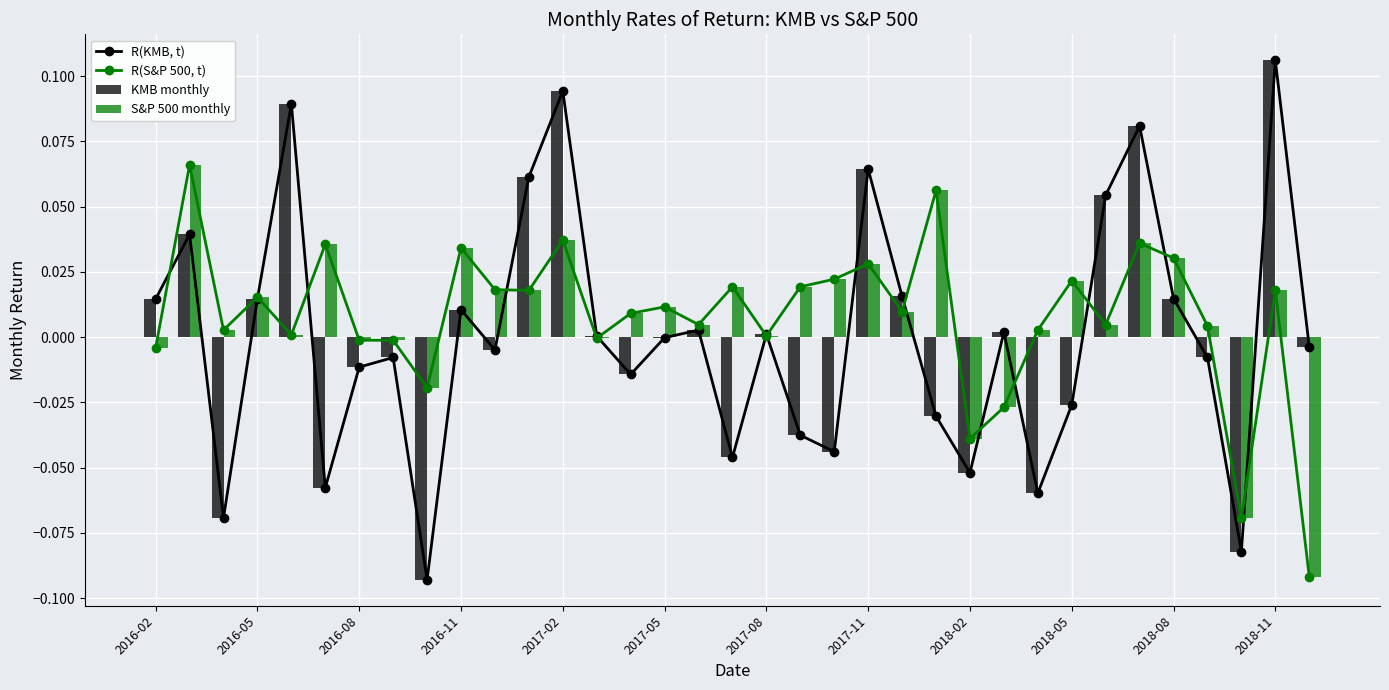

Does the chart contain stacked bars?

No